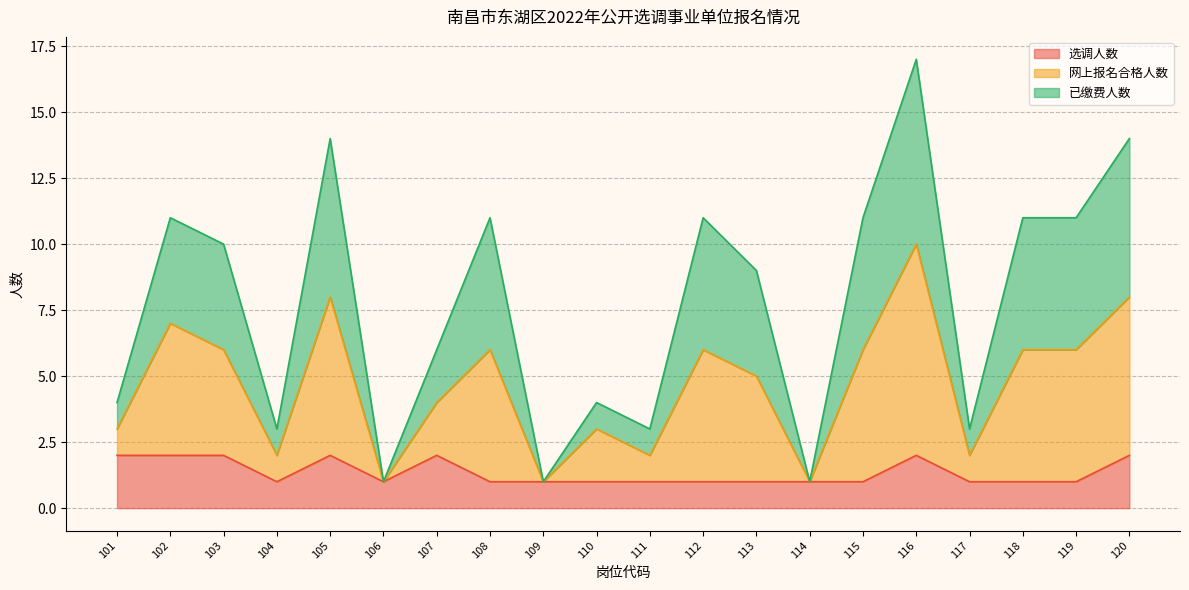

At which category does the chart reach its peak across all series?

116